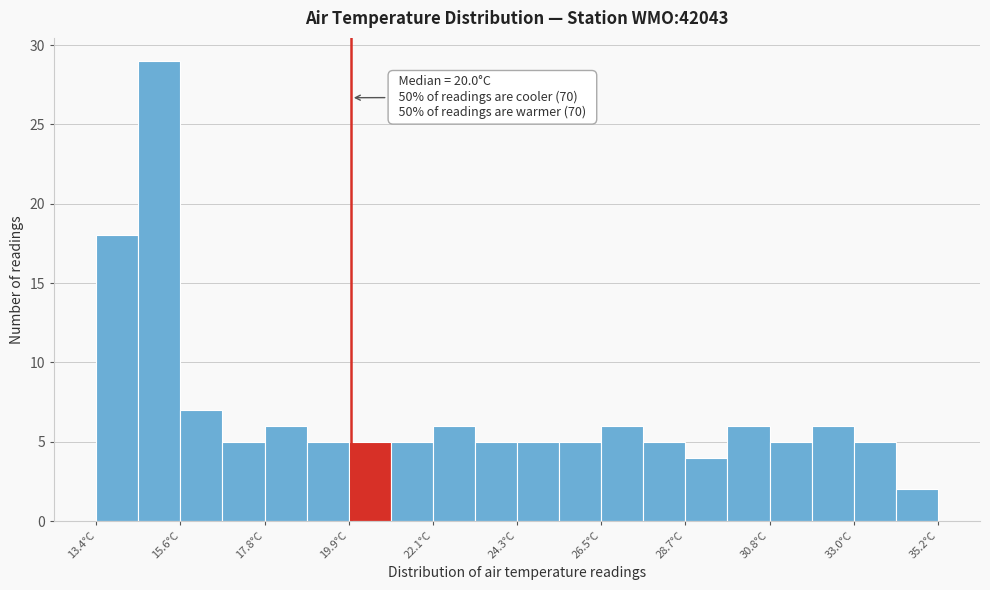

Around what value on the x-axis is the tallest bar? Give the approximate position of its centre, as read against the axis.

15.0